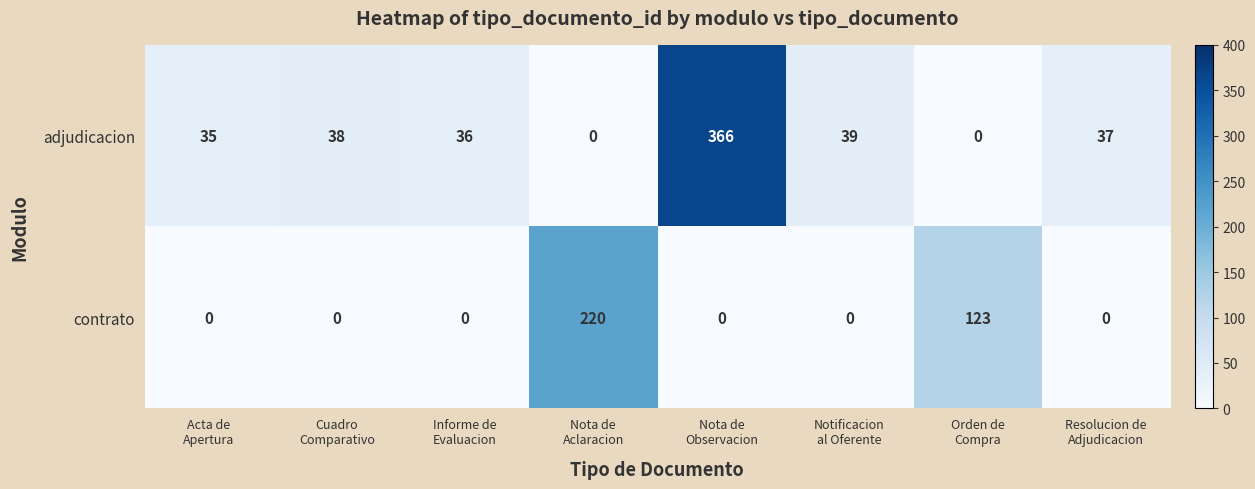

Which series has the largest total across all categories?

adjudicacion